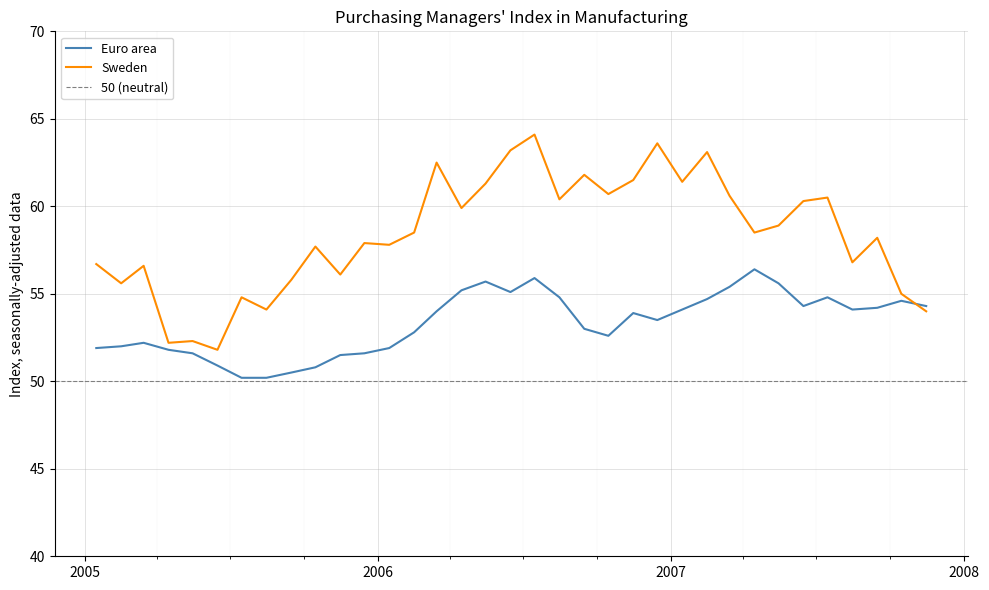

How many data points in Sweden are above 58?

19